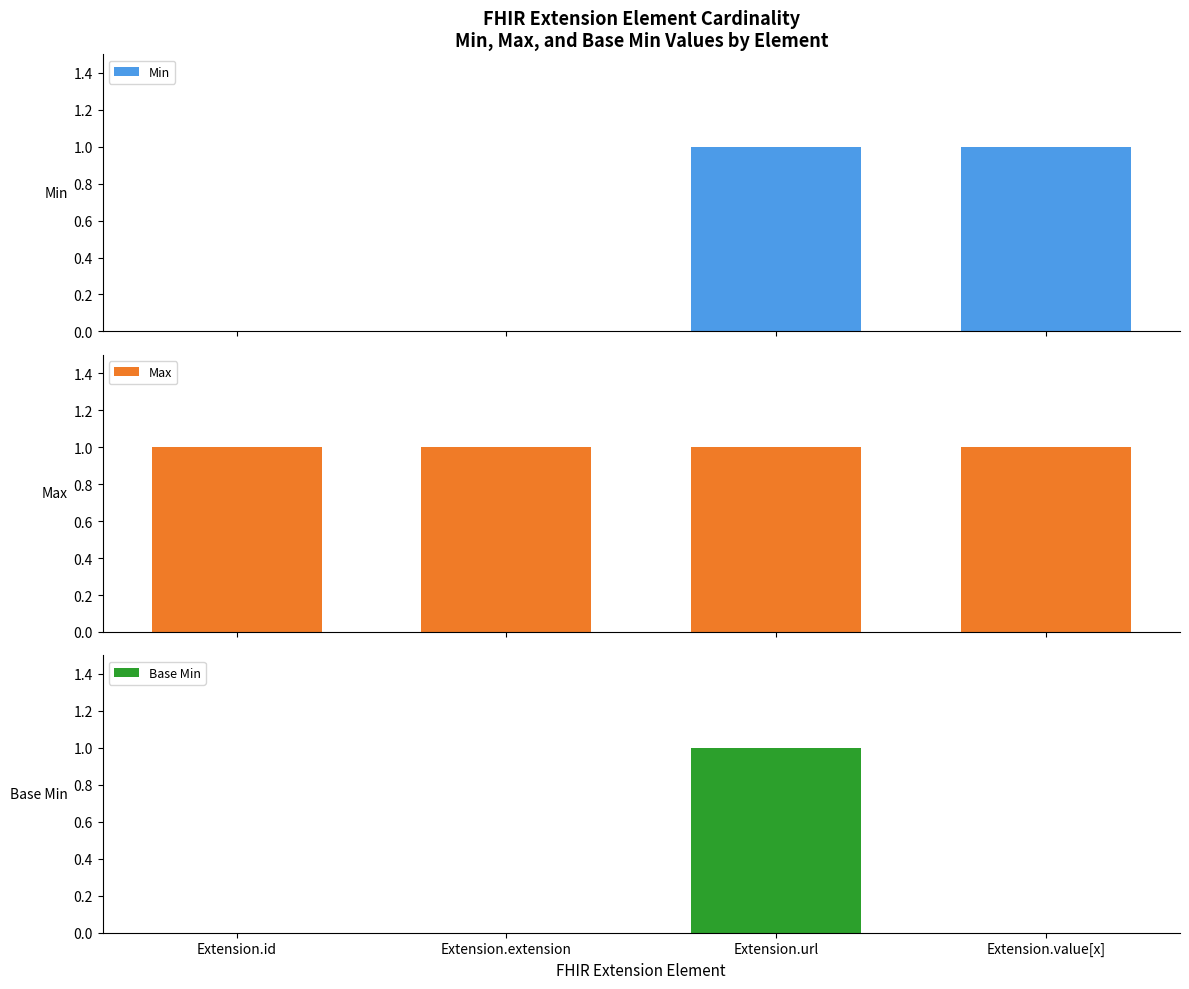

Rank the series by their maximum value, from lowest to highest.

Min, Max, Base Min